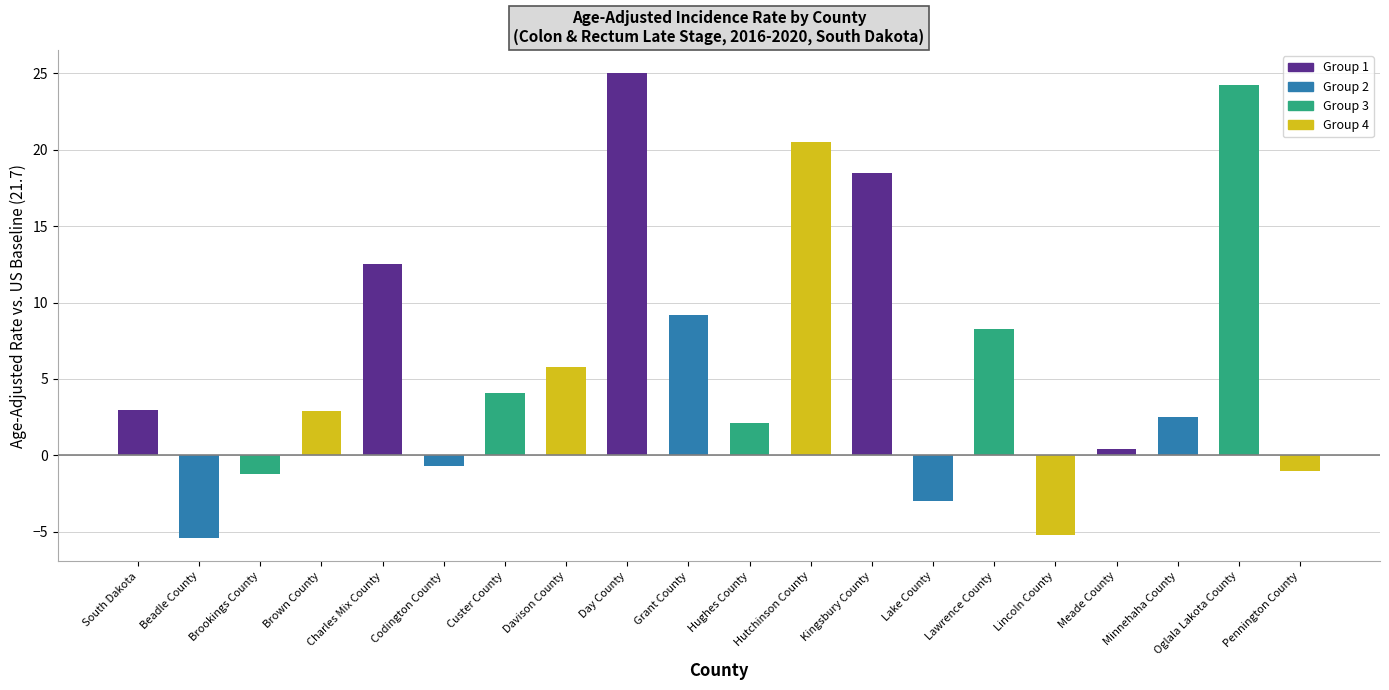

At which category does the chart reach its peak across all series?

Day County